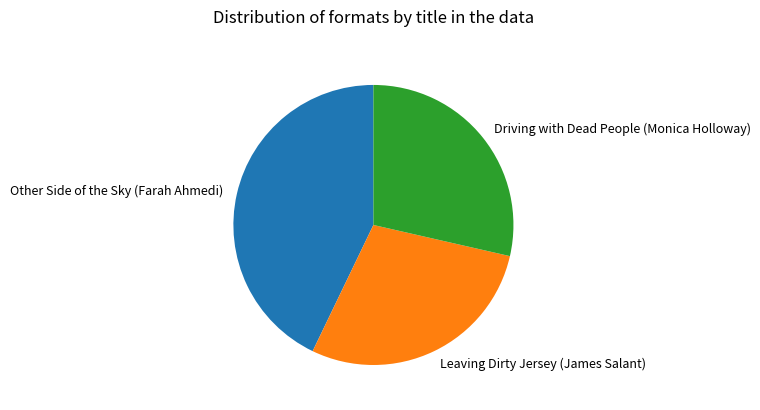

How many slices are in this pie chart?

3